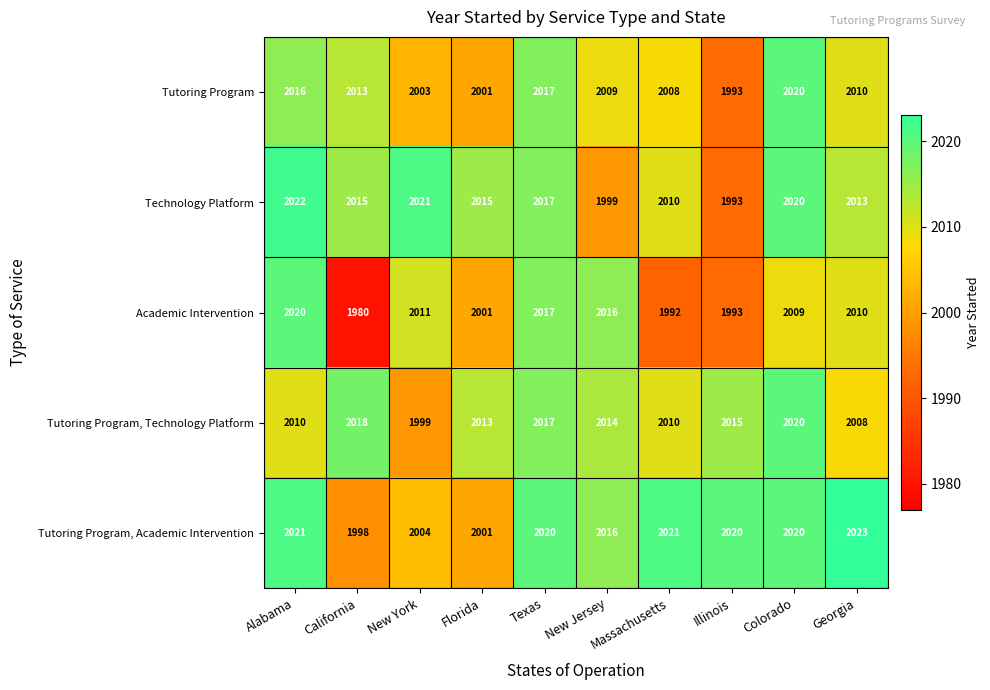

Which category has the lowest value in the Academic Intervention series?

California